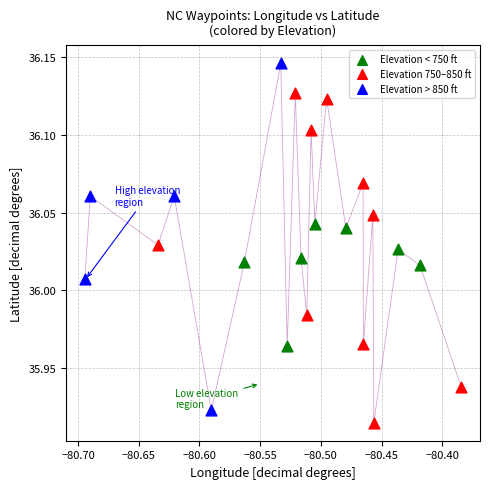

Which series contains the highest Y value?

Elevation > 850 ft